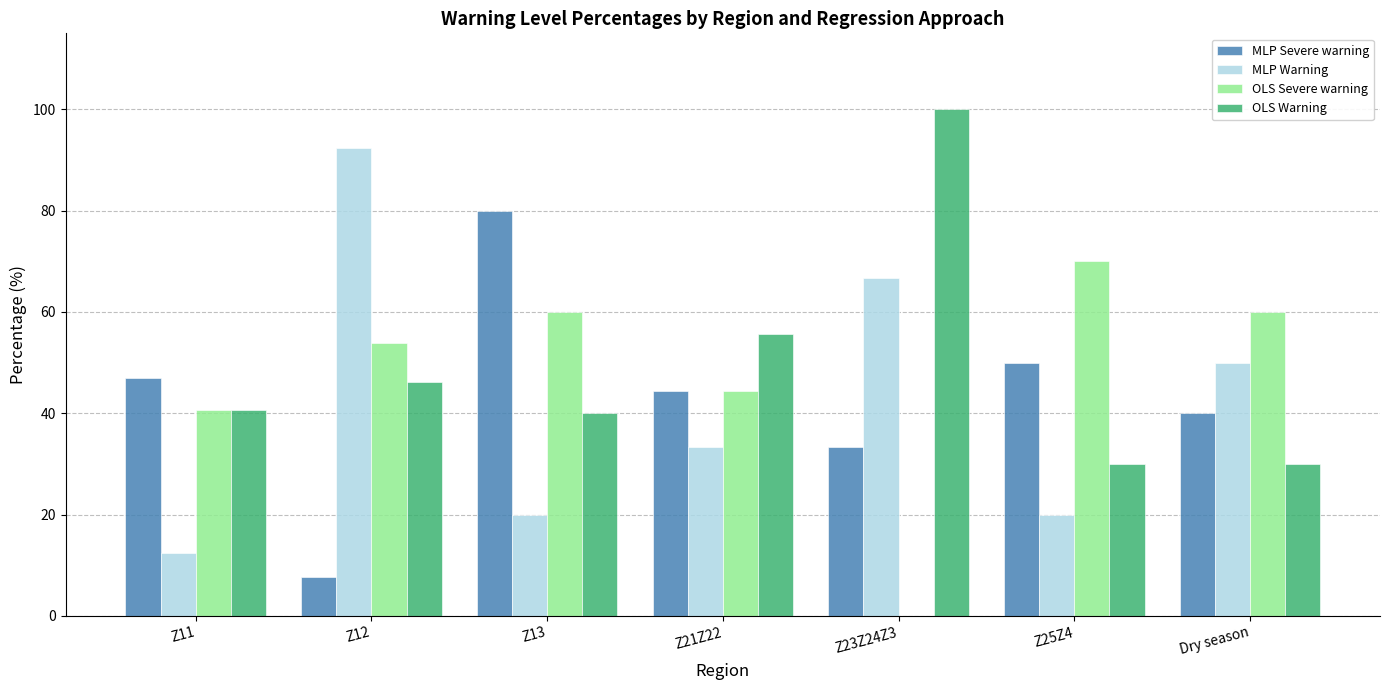

Which series has the largest total across all categories?

OLS Warning